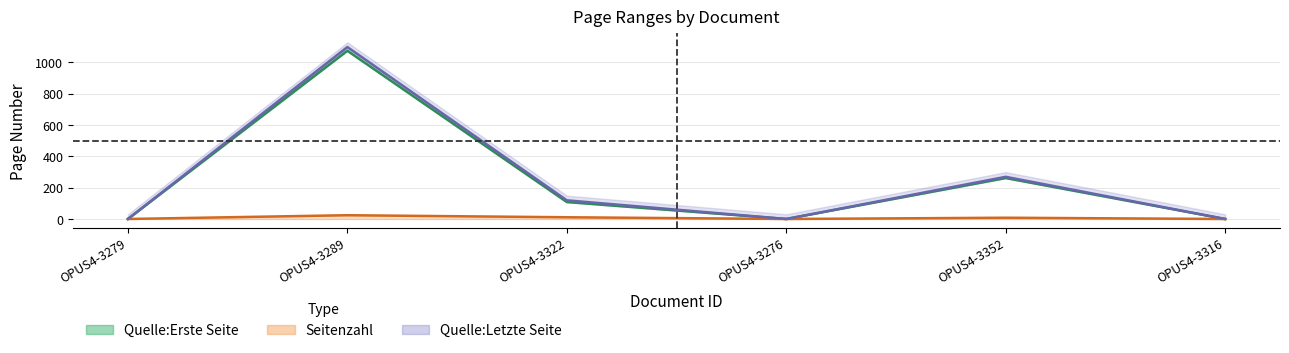

True or false: Quelle:Erste Seite and Seitenzahl cross at least once.

False